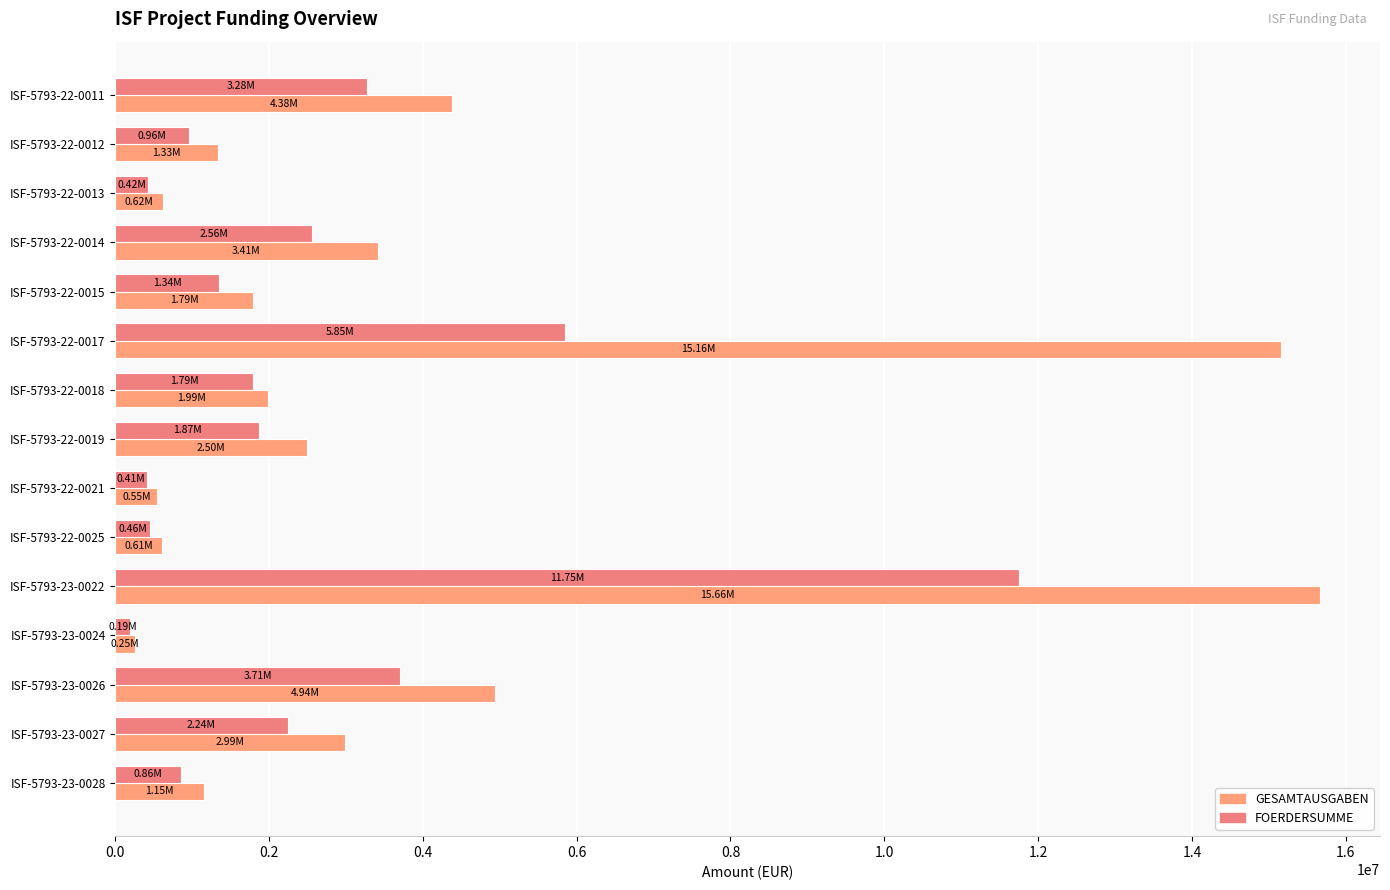

How many values in the GESAMTAUSGABEN series are below 1990500?

7